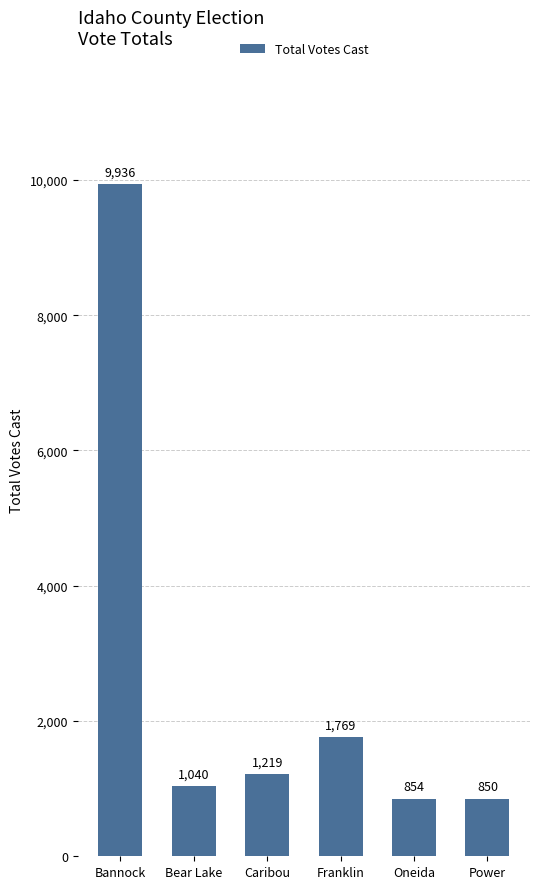

What position from the right is Caribou?

4